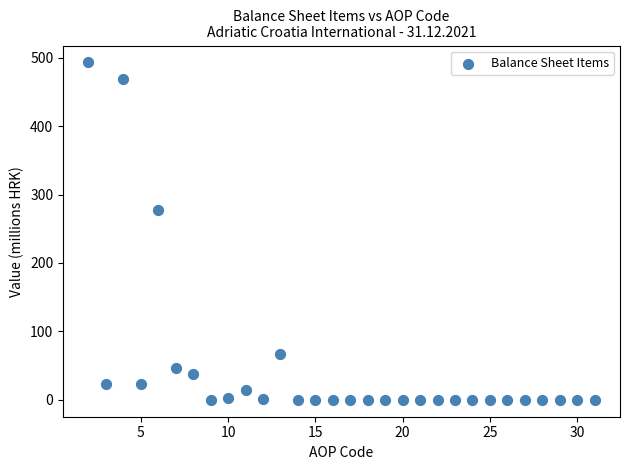

What Y value in the scatter plot is closest to 246?

277.0